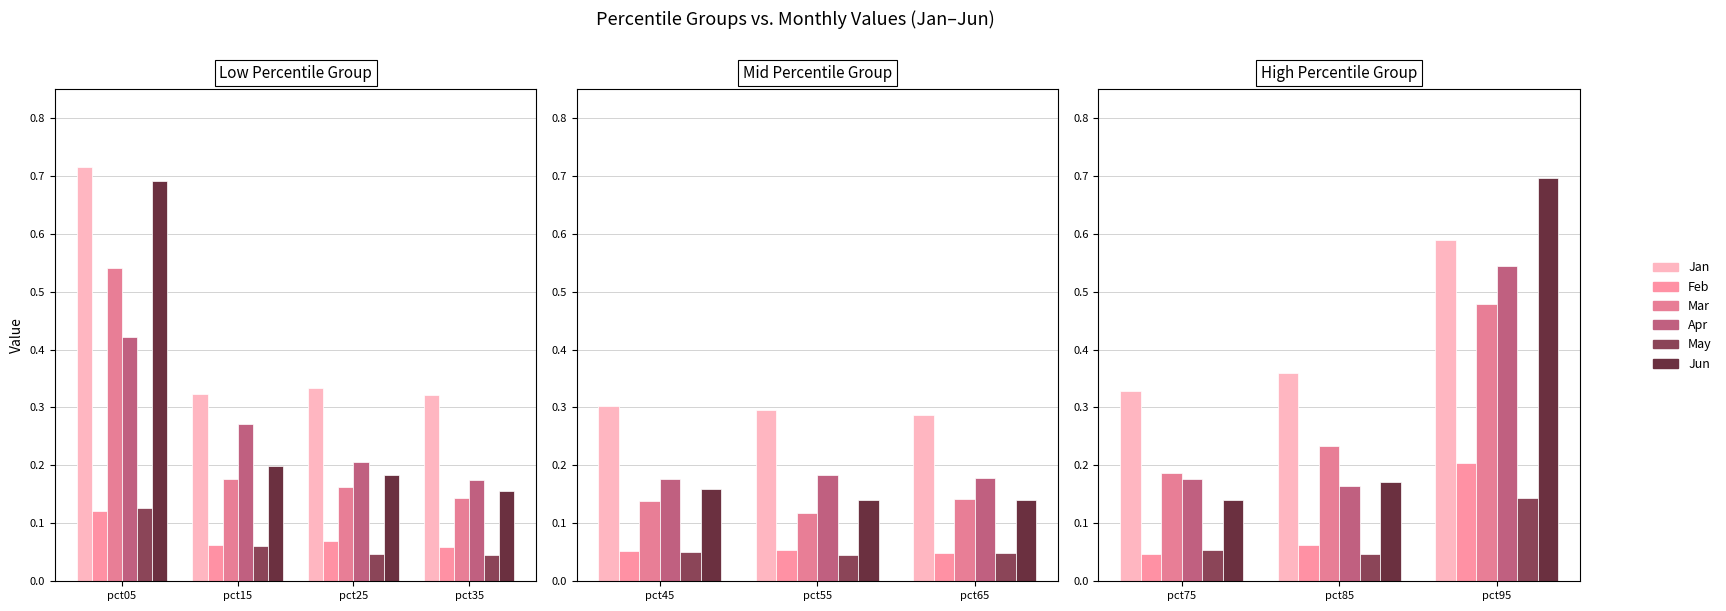

What is the difference between the highest and lowest values at pct85?

0.3